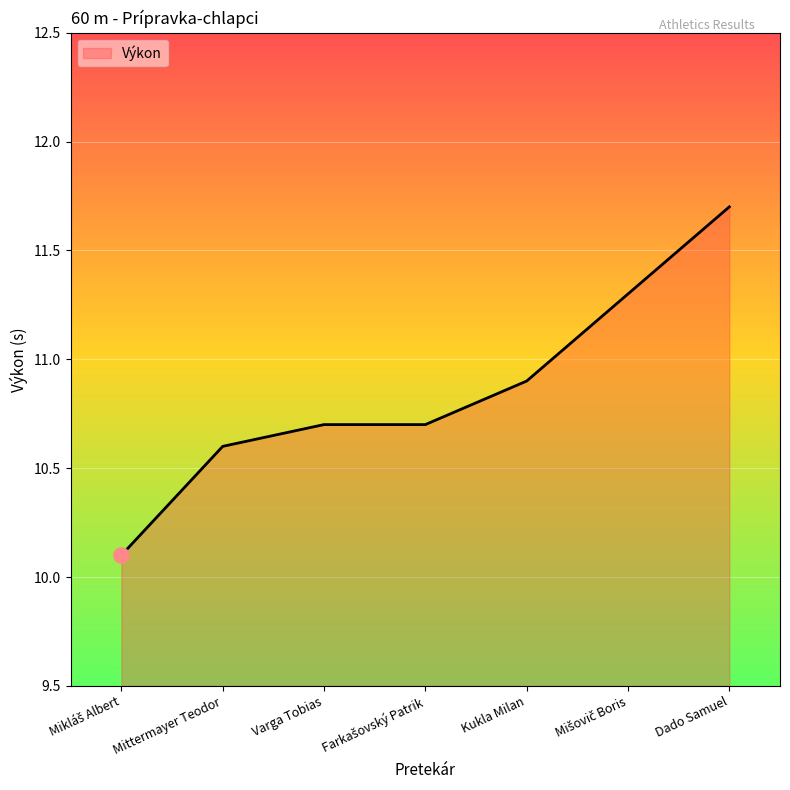

Which has a higher value, Mittermayer Teodor or Dado Samuel?

Dado Samuel